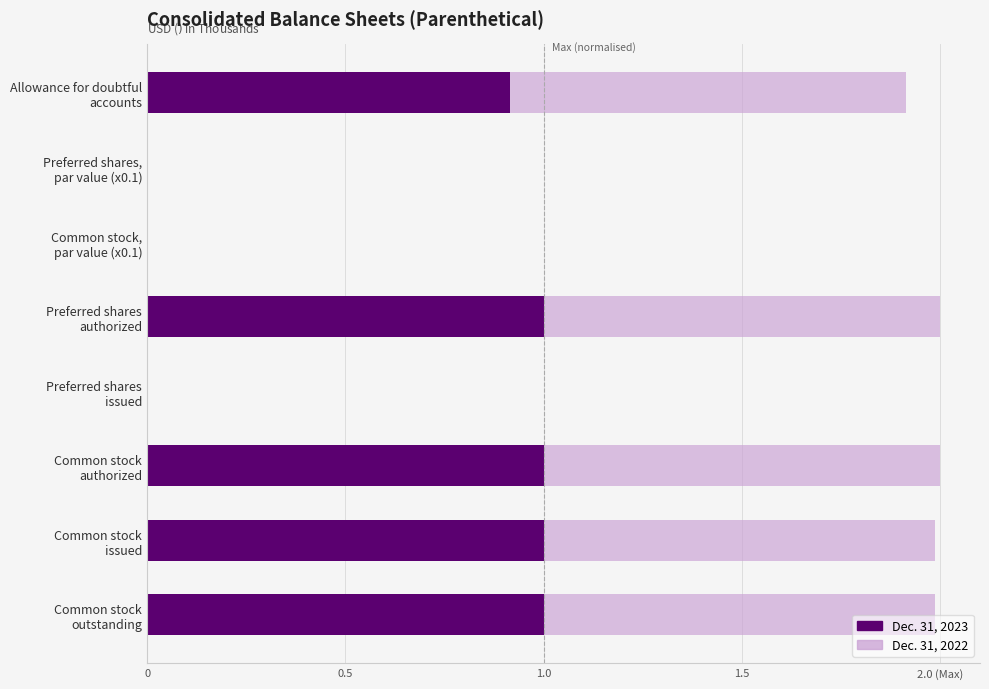

What are all the series names shown in the legend?

Dec. 31, 2023, Dec. 31, 2022